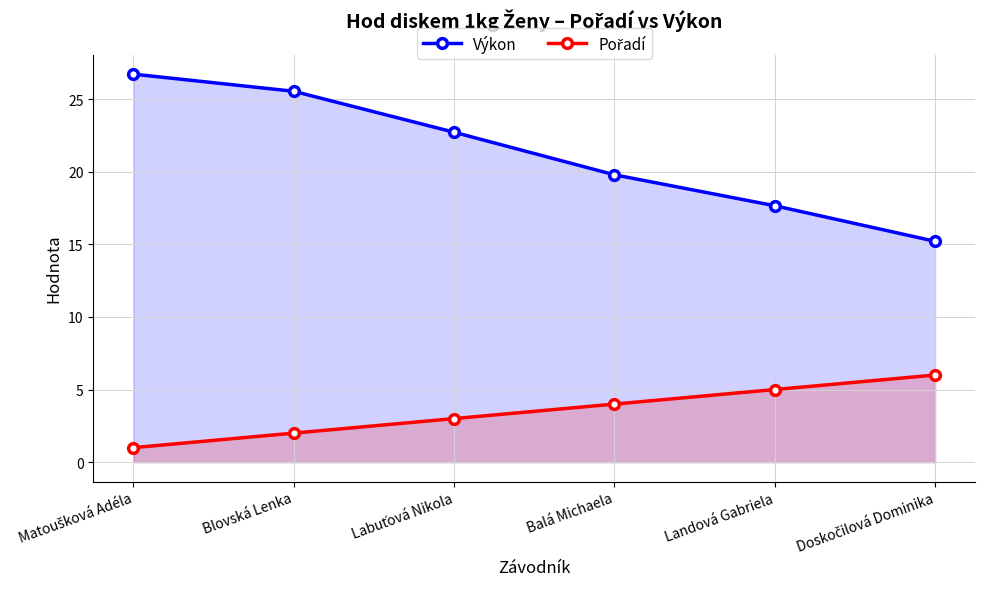

At which label does Výkon first exceed 22?

Matoušková Adéla